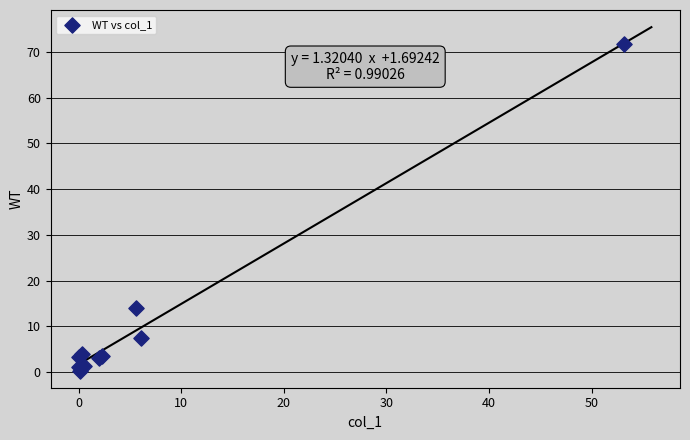

What Y value in the scatter plot is closest to 36?

14.0